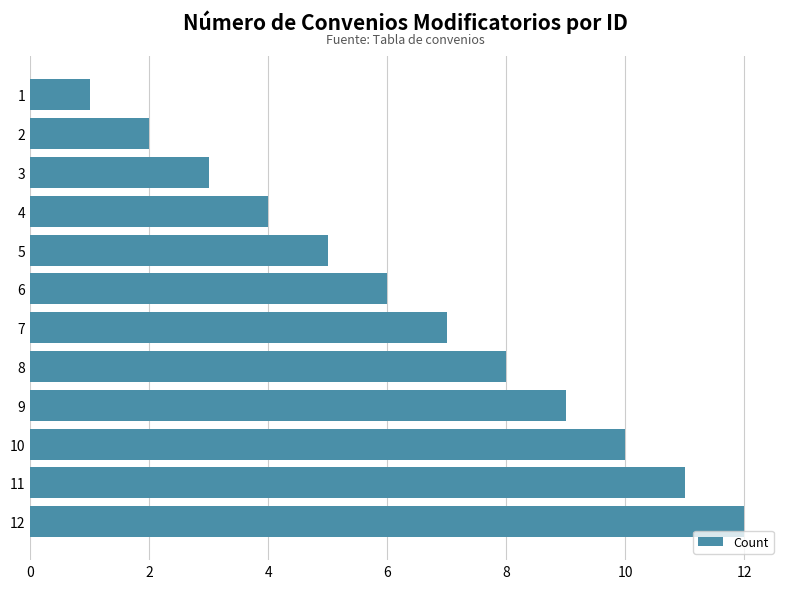

How many distinct data groups are displayed?

1